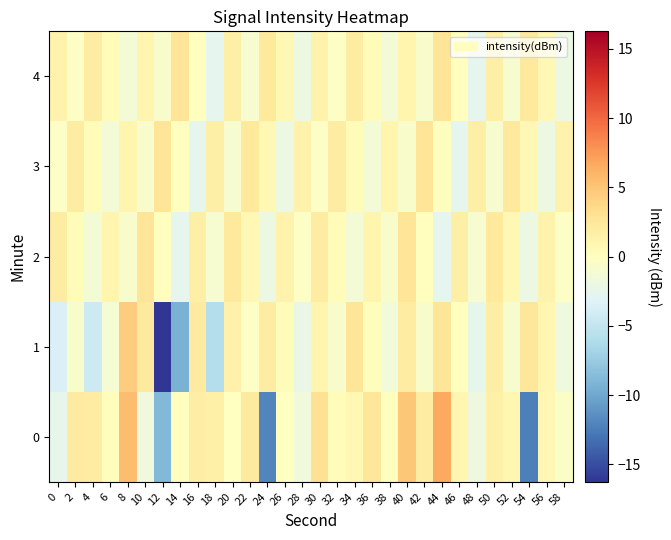

Reading right to left, what are all the values shown in this chart?

0: 58=-0.4	56=0.8	54=-12.3	52=0.9	50=1.6	48=-1.8	46=1.0	44=6.7	42=2.0	40=5.0	38=0.0	36=2.5	34=0.9	32=0.4	30=3.1	28=-1.6	26=-0.0	24=-12.0	22=2.2	20=-0.0	18=1.6	16=1.8	14=0.0	12=-8.9	10=-1.5	8=5.6	6=0.2	4=2.0	2=2.0	0=-2.5
1: 58=-1.8	56=0.9	54=2.5	52=-0.9	50=1.8	48=-2.5	46=0.0	44=2.6	42=-0.8	40=1.9	38=-1.4	36=0.1	34=2.7	32=-0.6	30=1.0	28=-2.2	26=0.5	24=2.0	22=-0.3	20=1.5	18=-5.9	16=2.1	14=-9.4	12=-16.3	10=2.2	8=4.6	6=-1.1	4=-4.4	2=-0.7	0=-3.7
2: 58=-0.3	56=1.4	54=-2.0	52=0.7	50=2.4	48=-1.0	46=1.7	44=-2.6	42=0.0	40=2.7	38=-0.6	36=1.0	34=-1.3	32=0.4	30=2.0	28=-0.3	26=1.4	24=-2.0	22=0.7	20=2.4	18=-1.0	16=1.7	14=-2.6	12=0.0	10=2.7	8=-0.6	6=1.0	4=-1.3	2=0.4	0=2.0
3: 58=1.4	56=-2.0	54=0.7	52=2.4	50=-1.0	48=1.7	46=-2.6	44=0.0	42=2.7	40=-0.6	38=1.0	36=-1.3	34=0.4	32=2.0	30=-0.3	28=1.4	26=-2.0	24=0.7	22=2.4	20=-1.0	18=1.7	16=-2.6	14=0.0	12=2.7	10=-0.6	8=1.0	6=-1.3	4=0.4	2=2.0	0=-0.3
4: 58=-2.0	56=0.7	54=2.4	52=-1.0	50=1.7	48=-2.6	46=0.0	44=2.7	42=-0.6	40=1.0	38=-1.3	36=0.4	34=2.0	32=-0.3	30=1.4	28=-2.0	26=0.7	24=2.4	22=-1.0	20=1.7	18=-2.6	16=0.0	14=2.7	12=-0.6	10=1.0	8=-1.3	6=0.4	4=2.0	2=-0.3	0=1.4